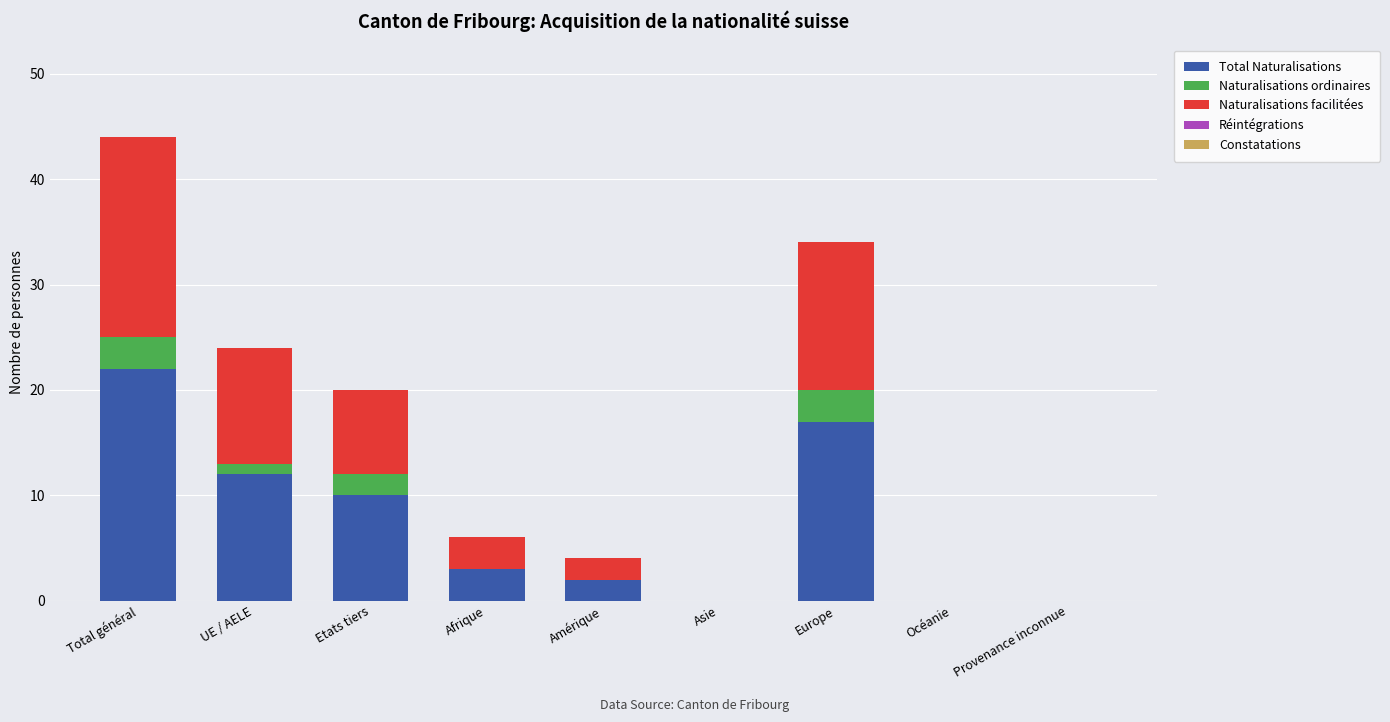

What is the sum of all Total Naturalisations values?

66